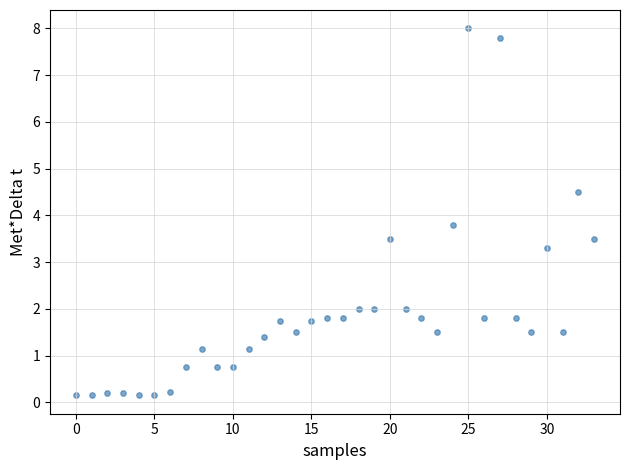

What Y value in the scatter plot is closest to 4?

3.8